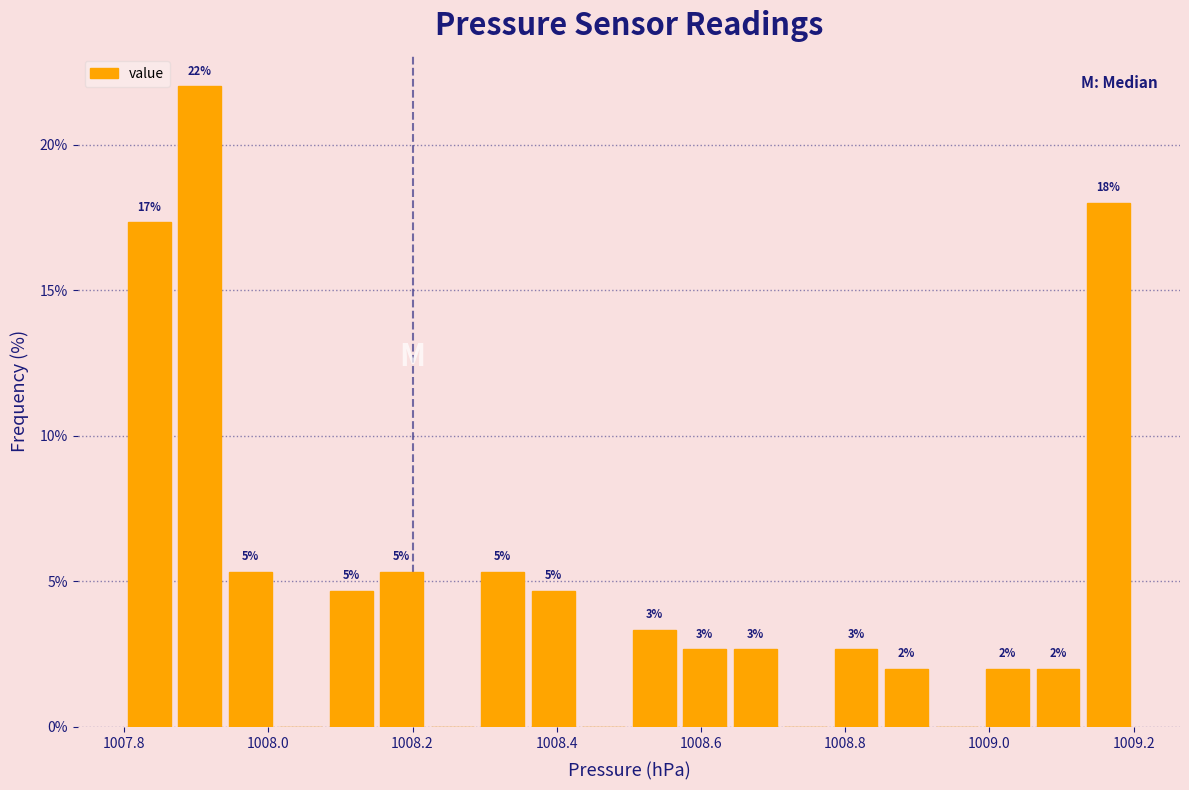

Read against the x-axis, roughly where is the centre of the tallest bar?

1007.90